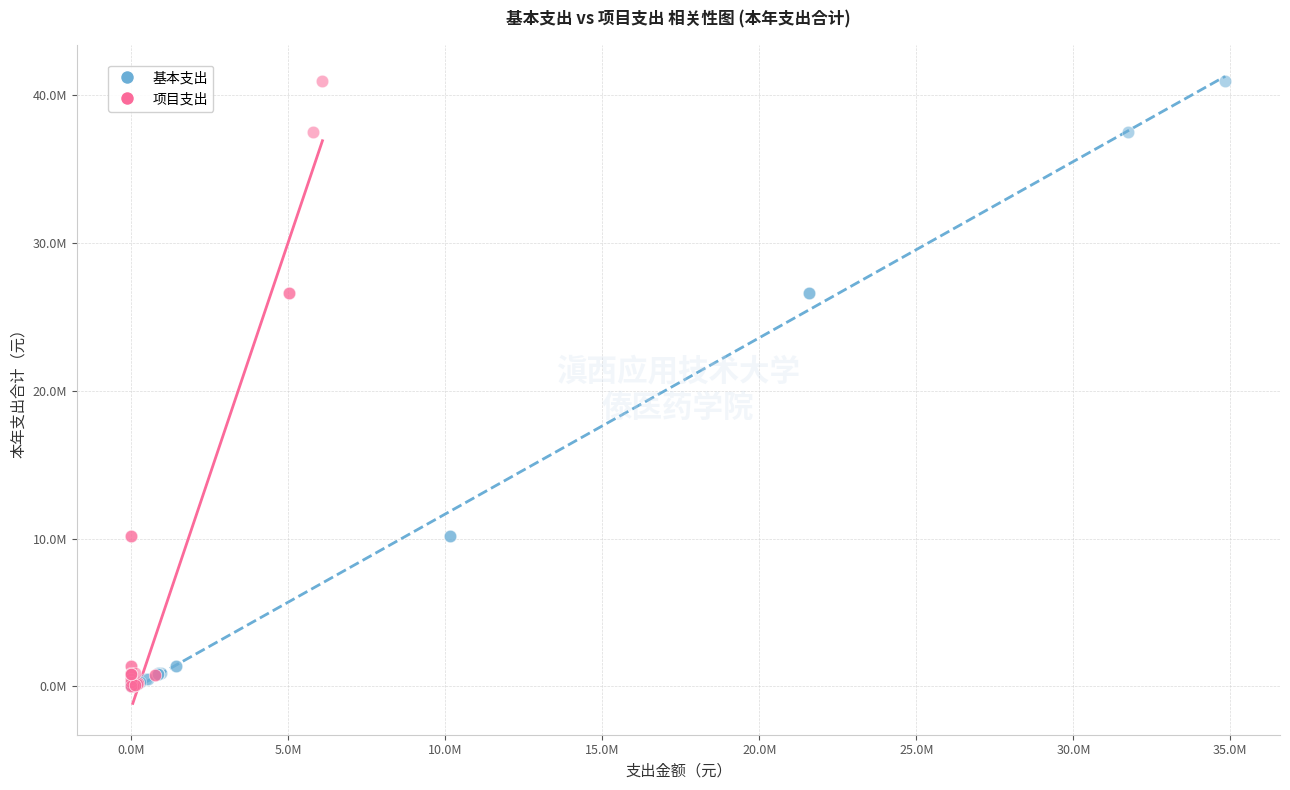

What are all the series names shown in the legend?

基本支出, 项目支出